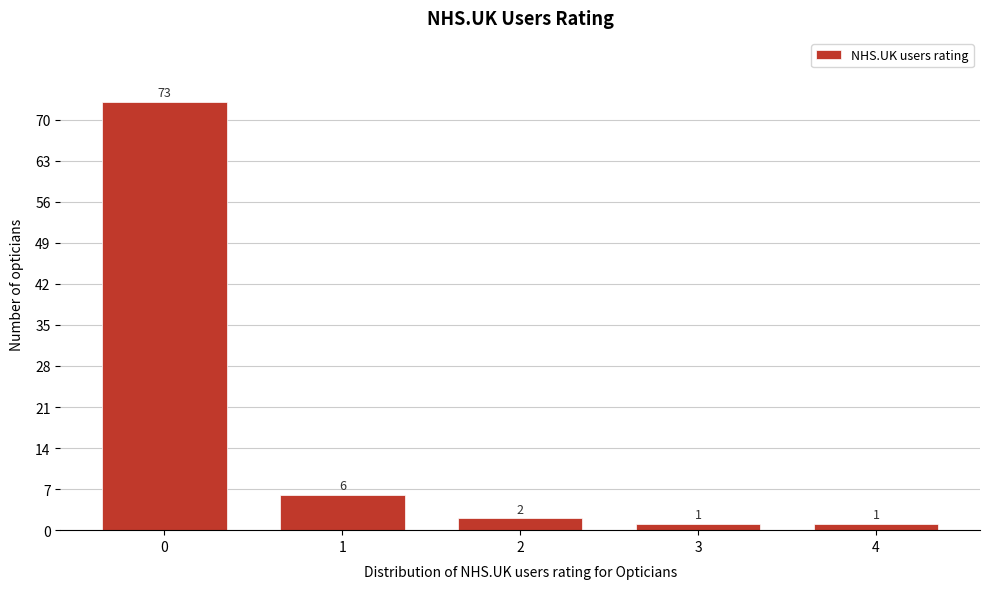

Reading left to right, extract all data points from this chart.

0=73	1=6	2=2	3=1	4=1